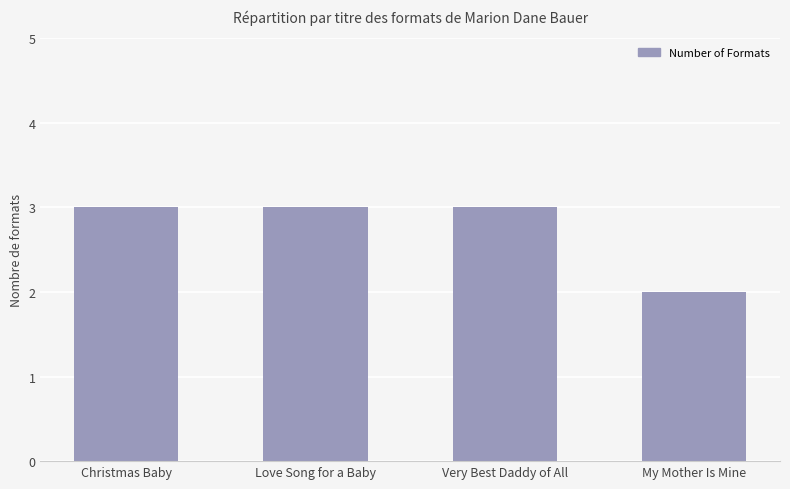

The value at My Mother Is Mine is 1. True or false?

False